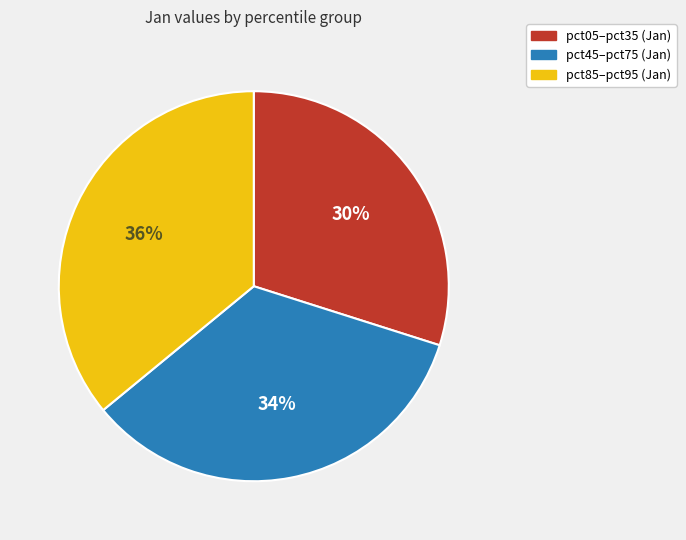

To the nearest percent, what is the average slice percentage?

33%